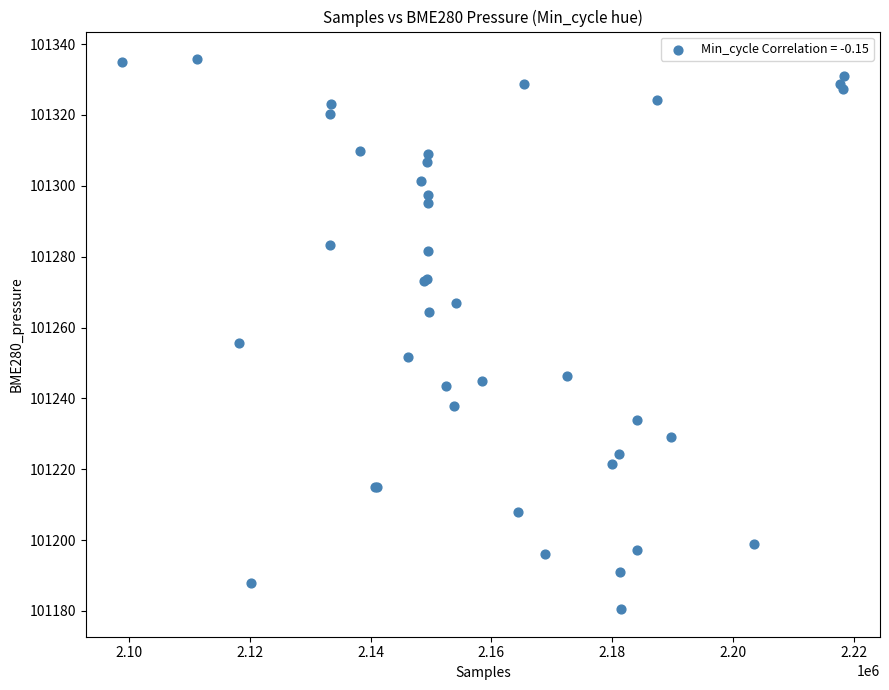

What Y value in the scatter plot is closest to 101258?

101255.5